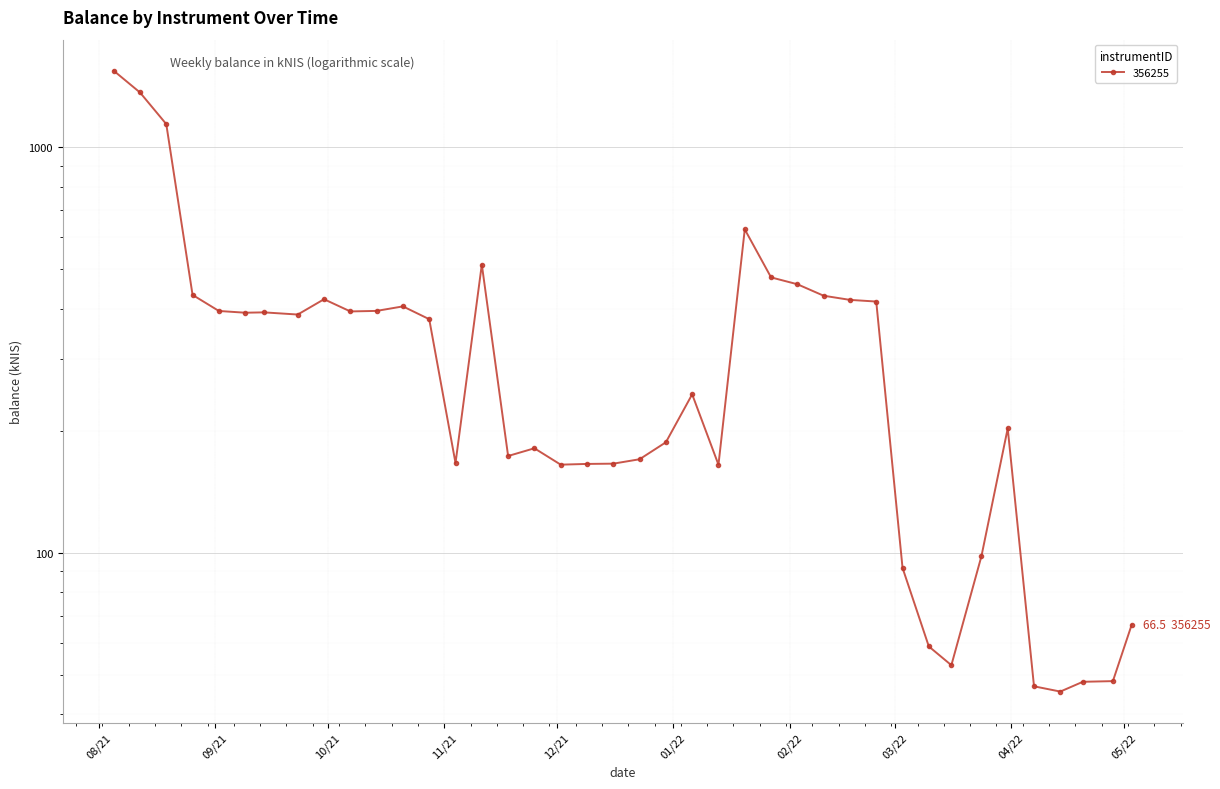

True or false: there are more than 0 points higher than both neighbors.

True